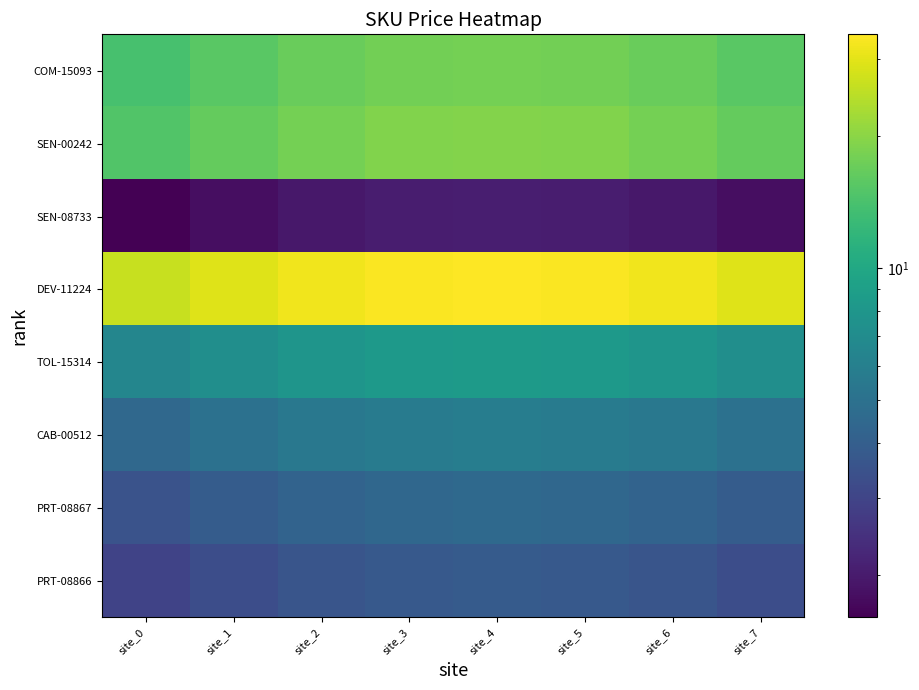

Reading right to left, extract all data points from this chart.

COM-15093: site_7=15.6	site_6=16.9	site_5=17.8	site_4=18.1	site_3=17.8	site_2=16.9	site_1=15.6	site_0=13.9
SEN-00242: site_7=16.7	site_6=18.1	site_5=19.1	site_4=19.4	site_3=19.1	site_2=18.1	site_1=16.7	site_0=14.9
SEN-08733: site_7=1.8	site_6=1.9	site_5=2.0	site_4=2.1	site_3=2.0	site_2=1.9	site_1=1.8	site_0=1.6
DEV-11224: site_7=29.3	site_6=31.9	site_5=33.6	site_4=34.2	site_3=33.6	site_2=31.9	site_1=29.3	site_0=26.3
TOL-15314: site_7=7.2	site_6=7.9	site_5=8.3	site_4=8.5	site_3=8.3	site_2=7.9	site_1=7.2	site_0=6.5
CAB-00512: site_7=5.0	site_6=5.5	site_5=5.7	site_4=5.9	site_3=5.7	site_2=5.5	site_1=5.0	site_0=4.5
PRT-08867: site_7=3.9	site_6=4.2	site_5=4.5	site_4=4.5	site_3=4.5	site_2=4.2	site_1=3.9	site_0=3.5
PRT-08866: site_7=3.3	site_6=3.6	site_5=3.8	site_4=3.8	site_3=3.8	site_2=3.6	site_1=3.3	site_0=3.0